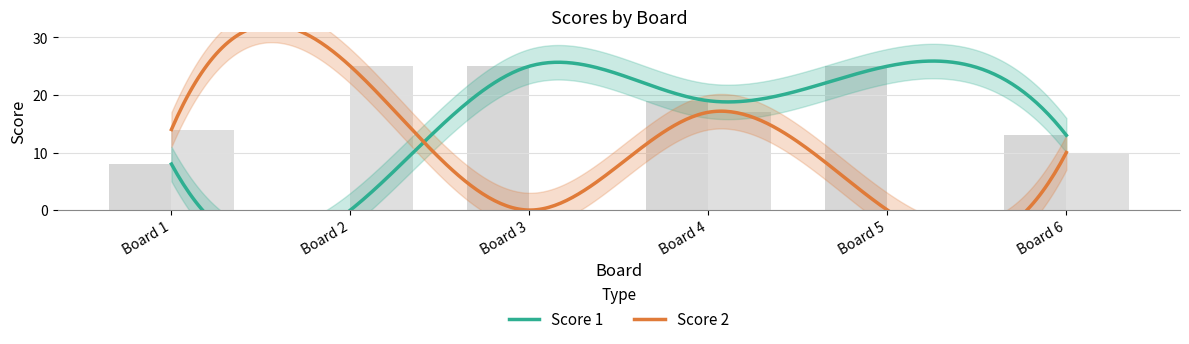

Between Board 3 and Board 6, which series saw the biggest shift?

Score 1